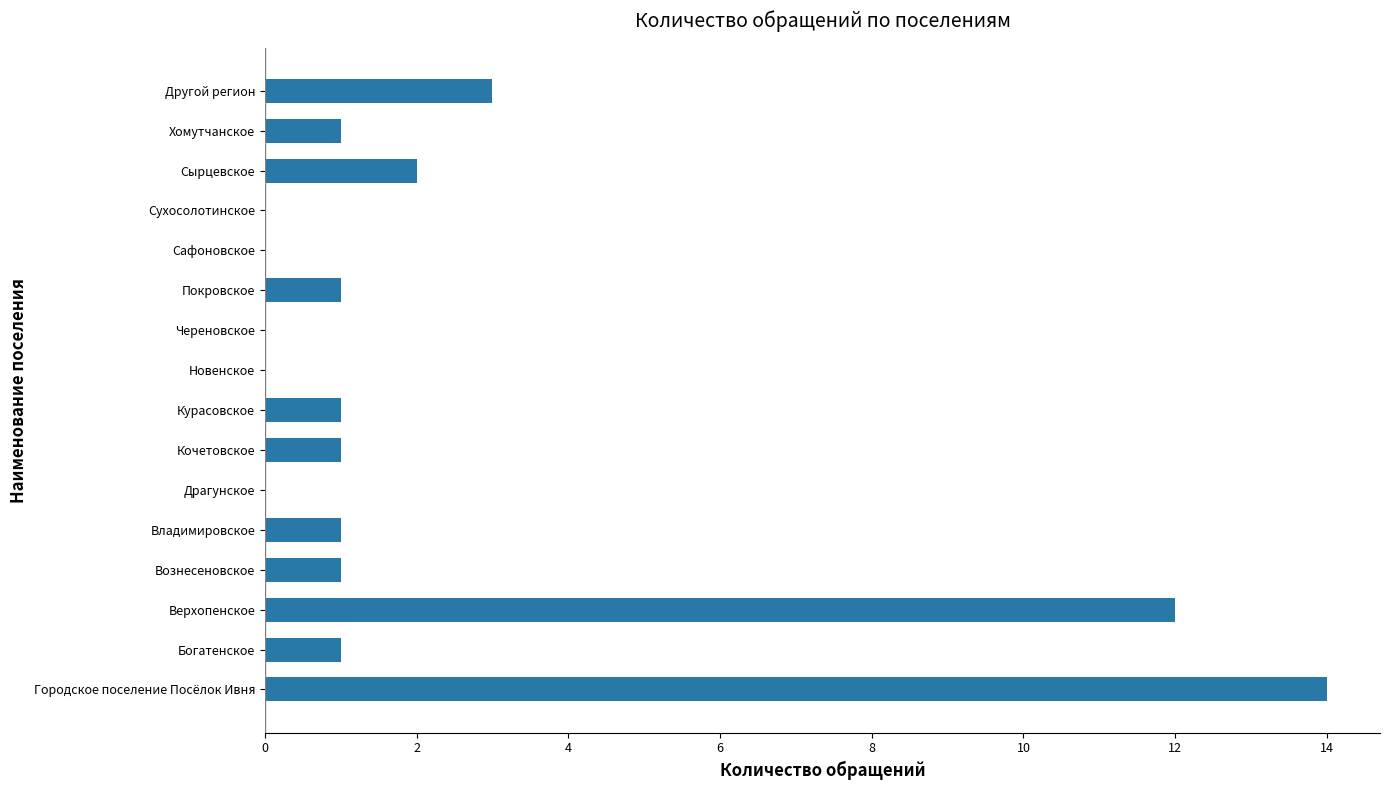

Approximately how many times larger is the value at Кочетовское compared to Сырцевское?

0.5